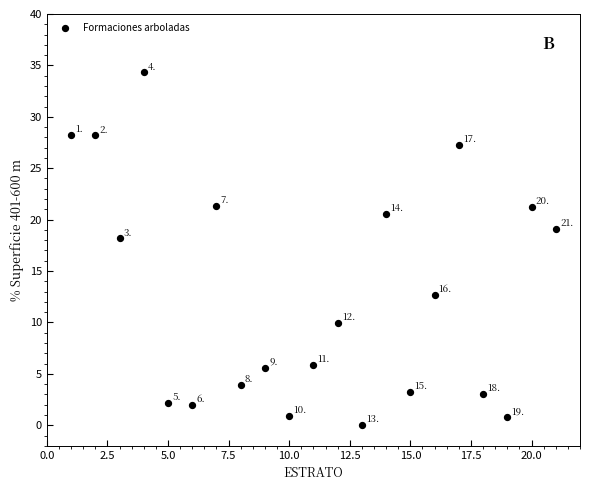

What is the range of Y values (max minus min)?

34.3